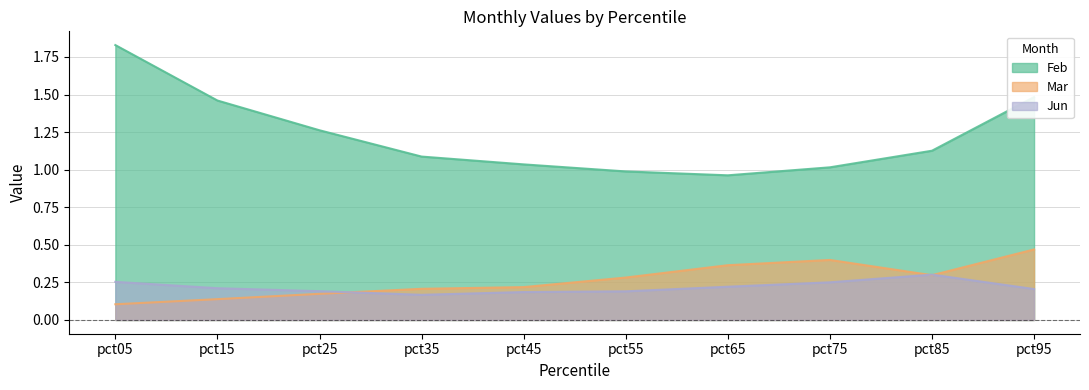

What is the difference between the highest and lowest values at pct65?

0.7